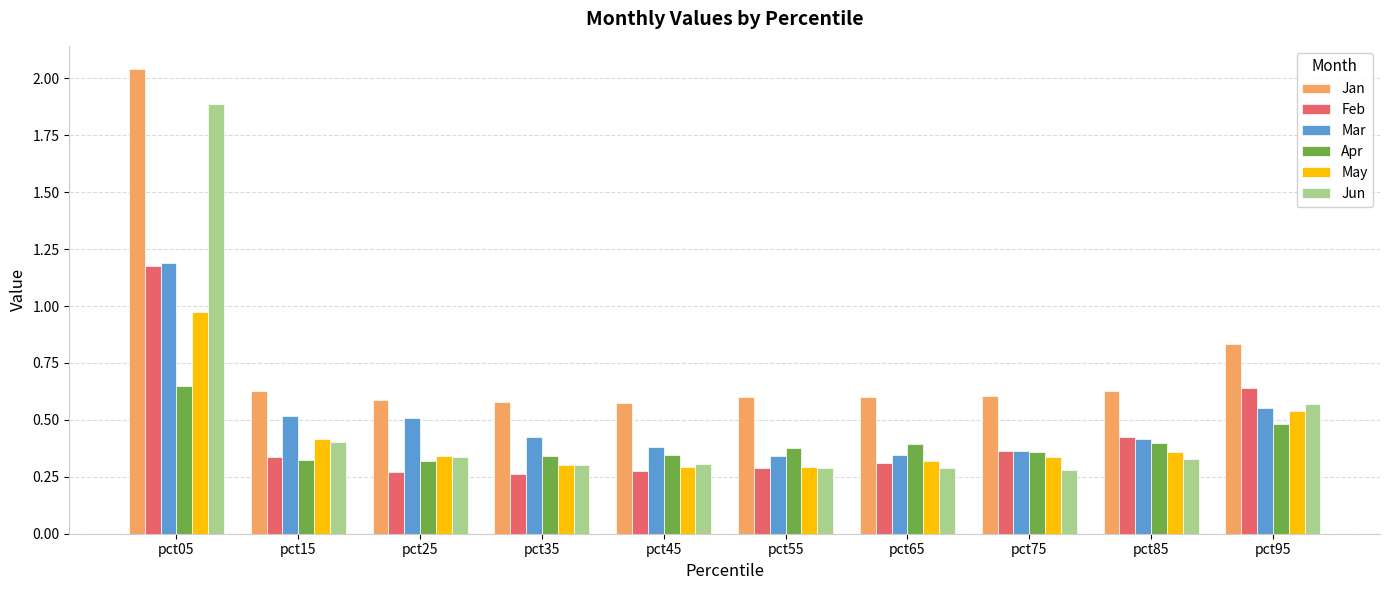

Which series has the widest spread of values?

Jun